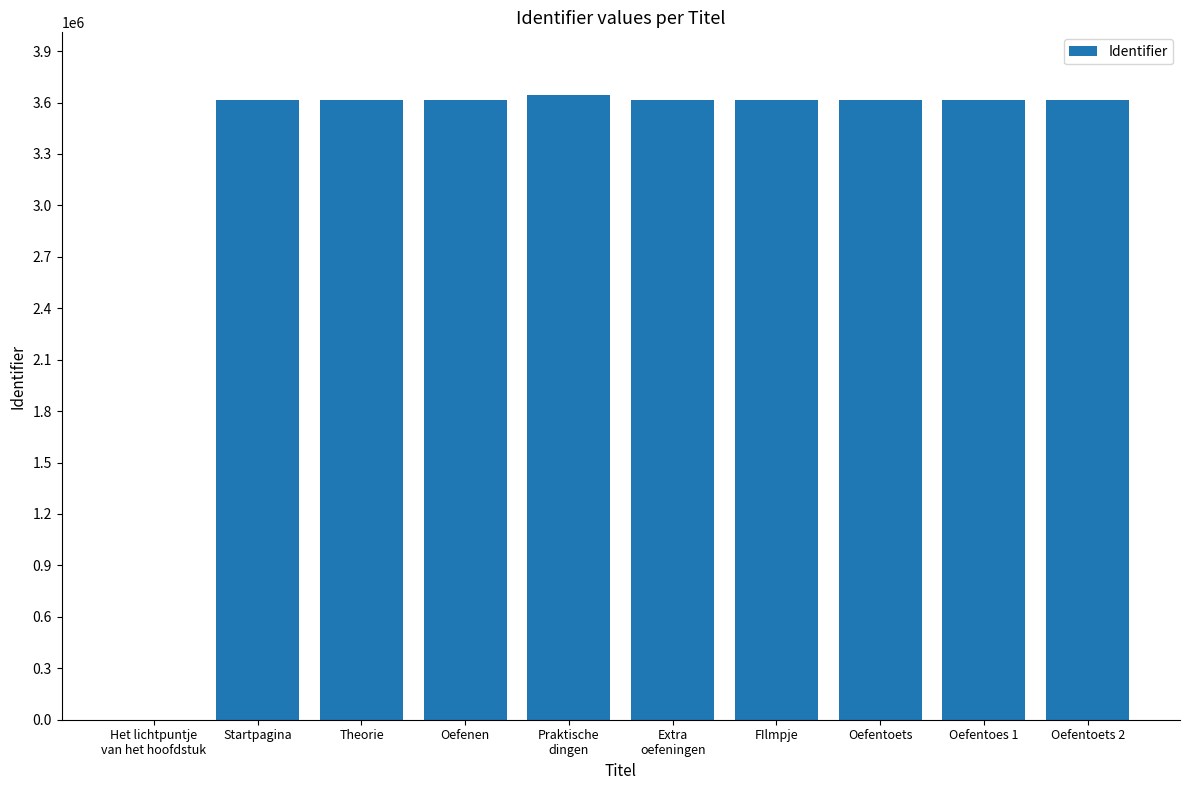

The value at Startpagina is 3613926. True or false?

True